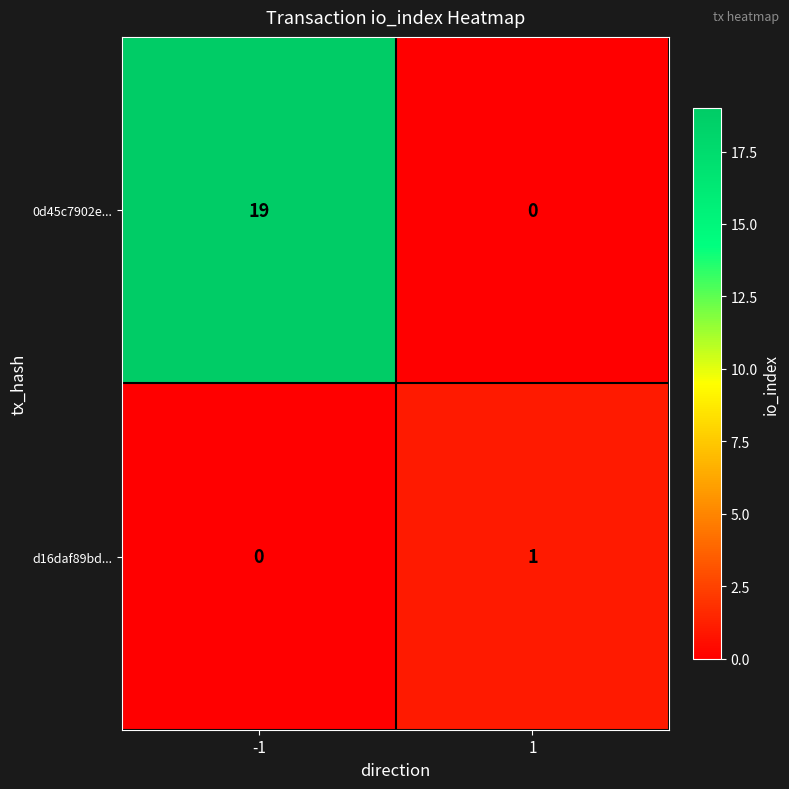

Rank the series at -1 from lowest to highest value.

d16daf89bd..., 0d45c7902e...